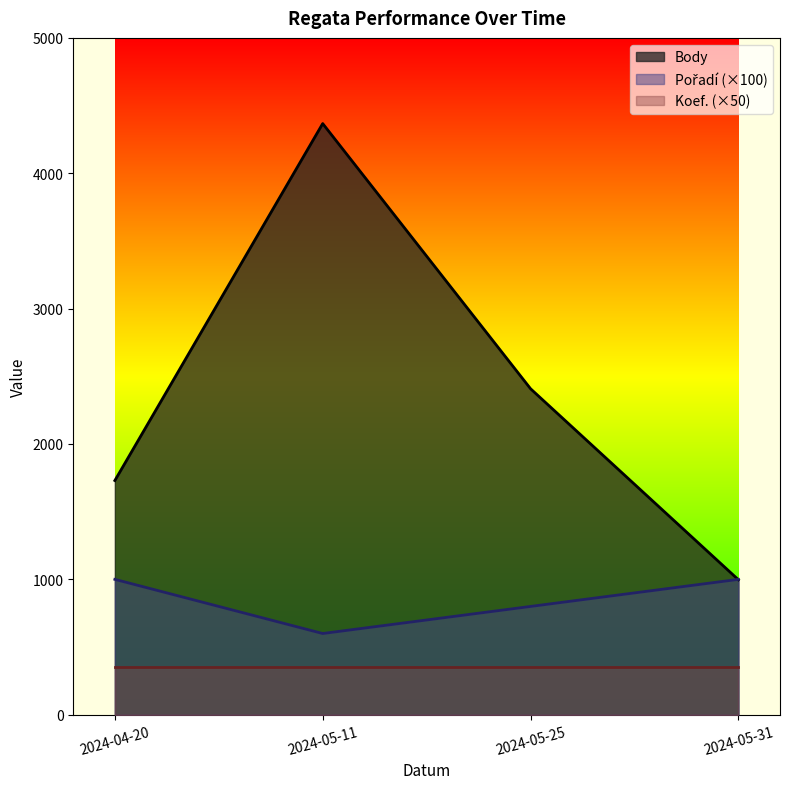

The Body series shows 1010 at 2024-04-20. True or false?

False